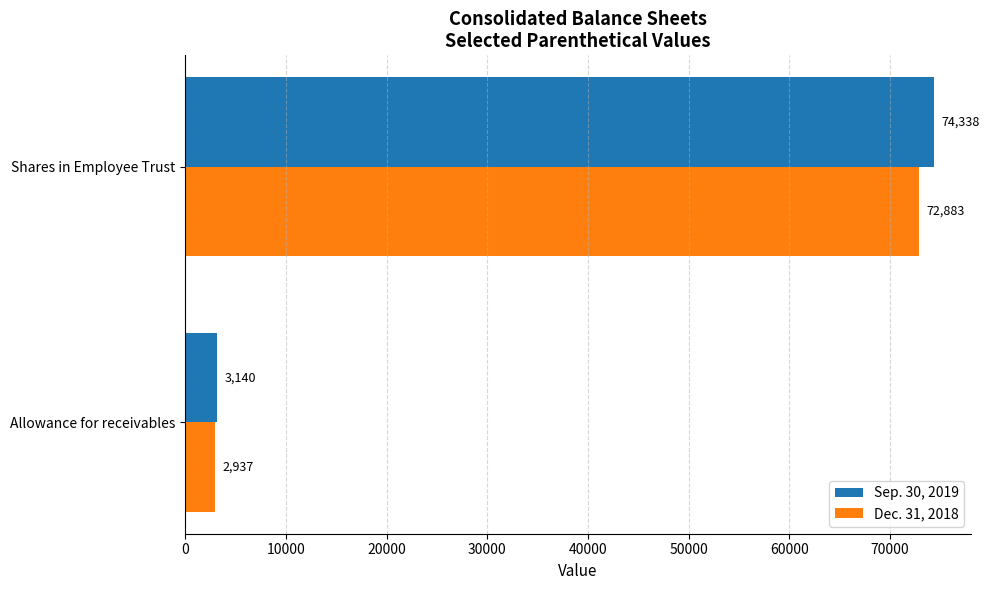

What value does the Dec. 31, 2018 series have at Allowance for receivables, to the nearest 100?

2900